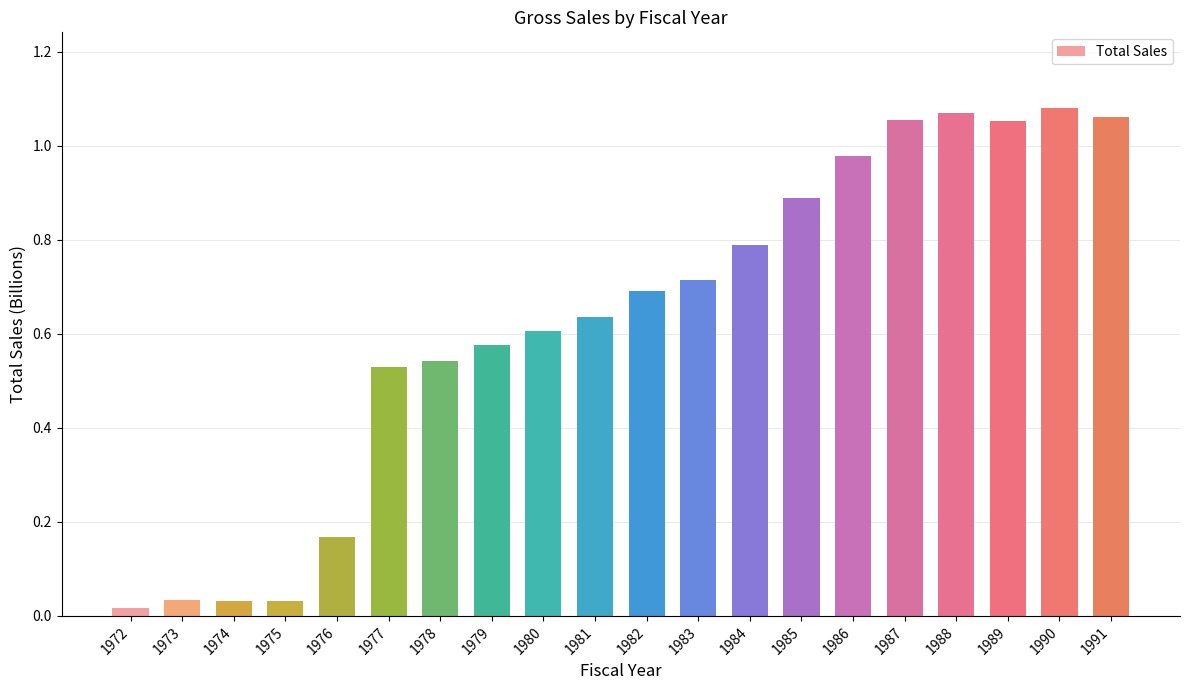

What is the value of the 14th bar from the left?

0.9